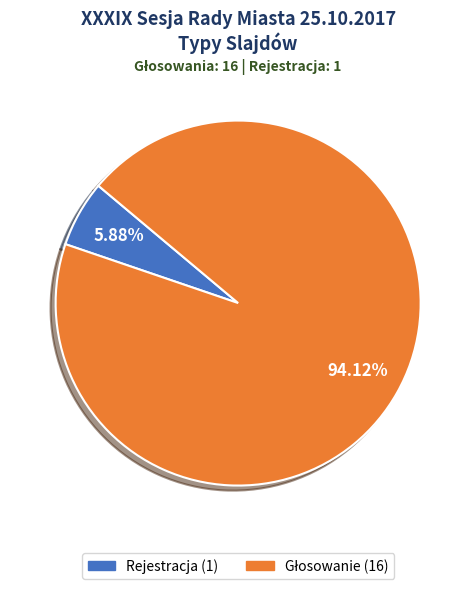

What is the smallest slice in the pie chart?

Rejestracja